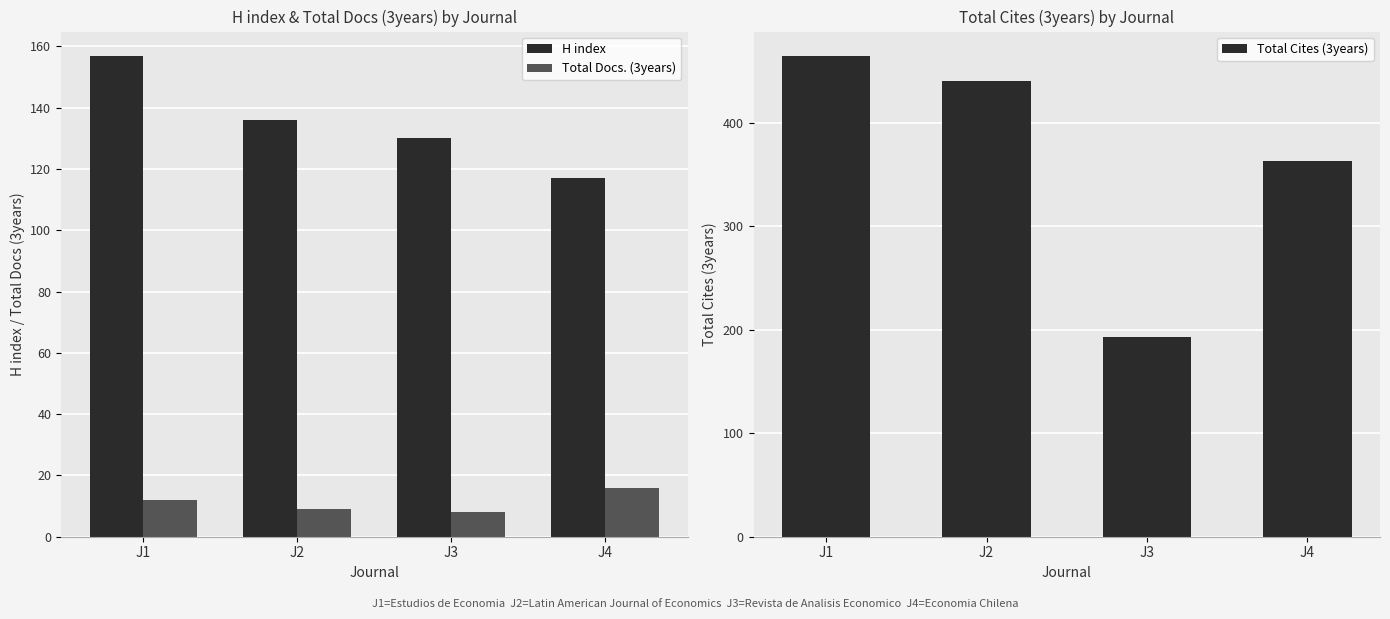

Does the chart contain stacked bars?

No